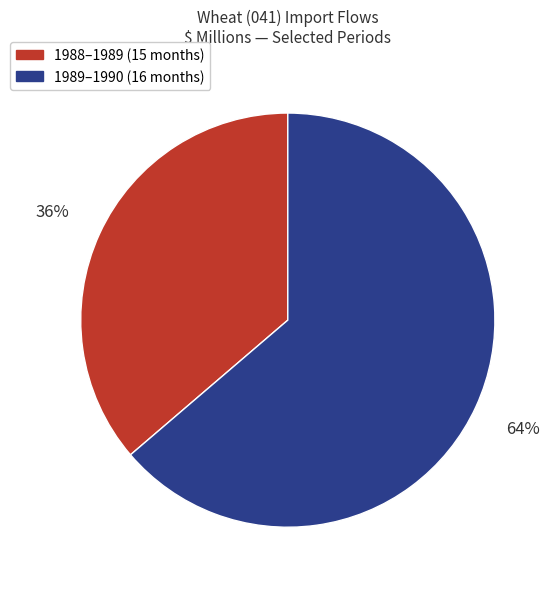

To the nearest percent, what is the combined percentage of 1989–1990 (16 months) and 1988–1989 (15 months)?

100%